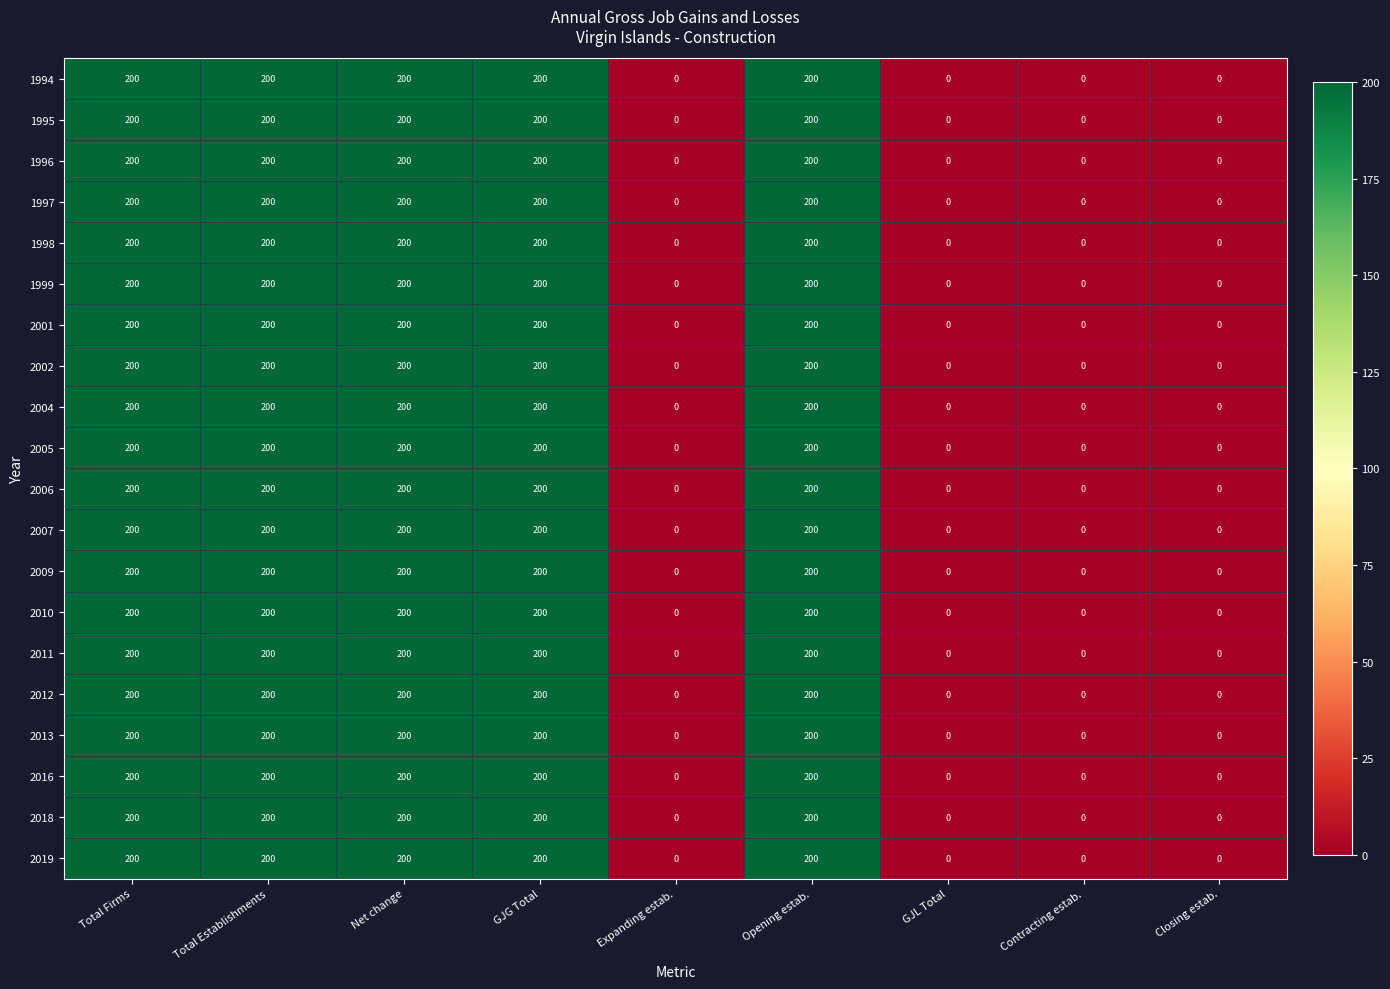

What is the maximum value for 2013?

200